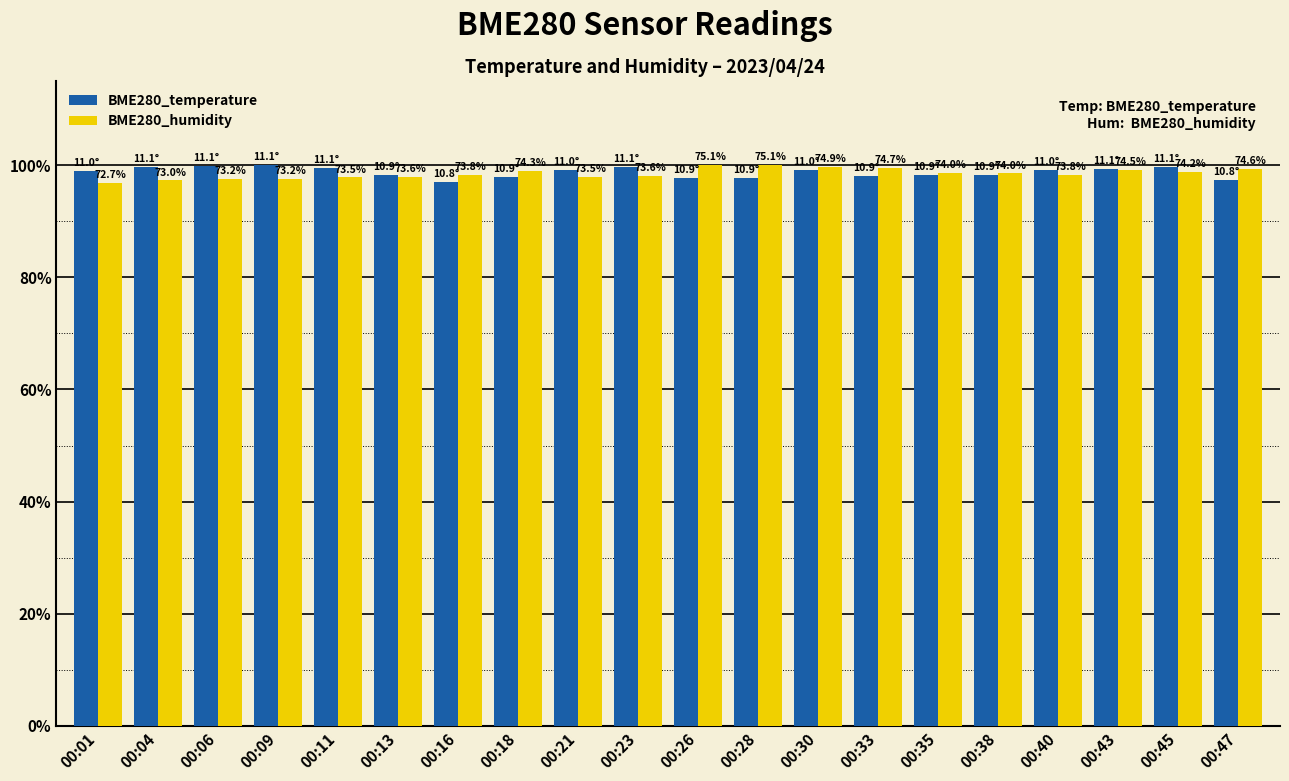

How many groups of bars are there?

20